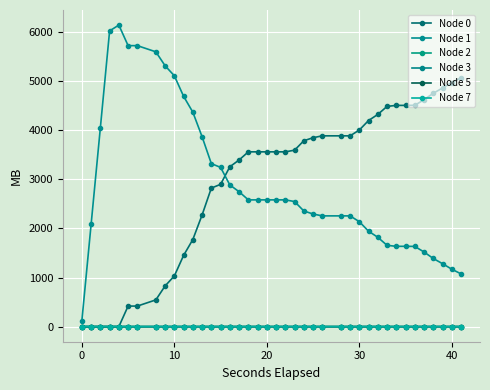

True or false: Node 1 and Node 5 intersect in this chart.

False